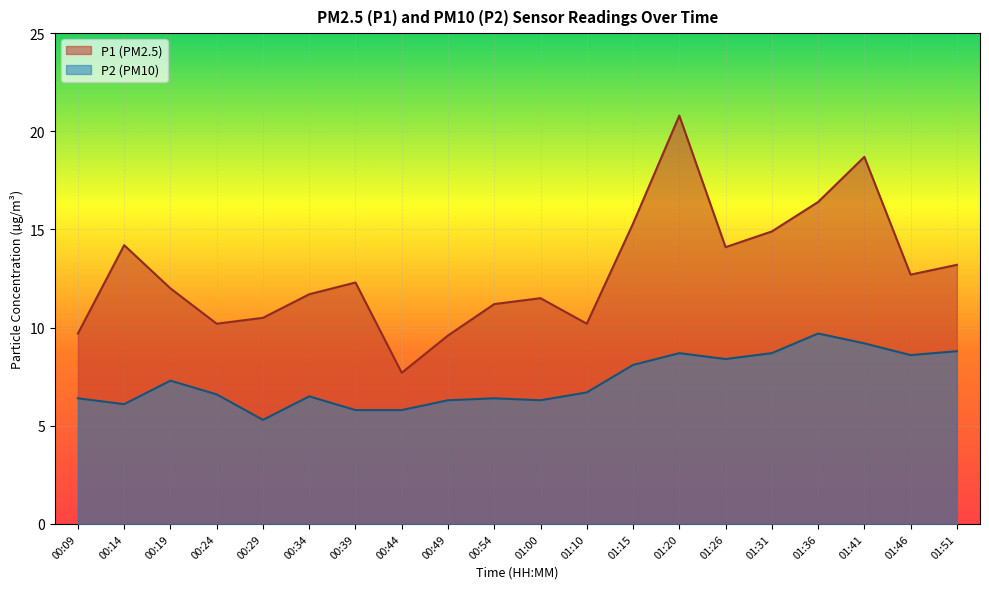

What is the maximum value for P1?

20.8